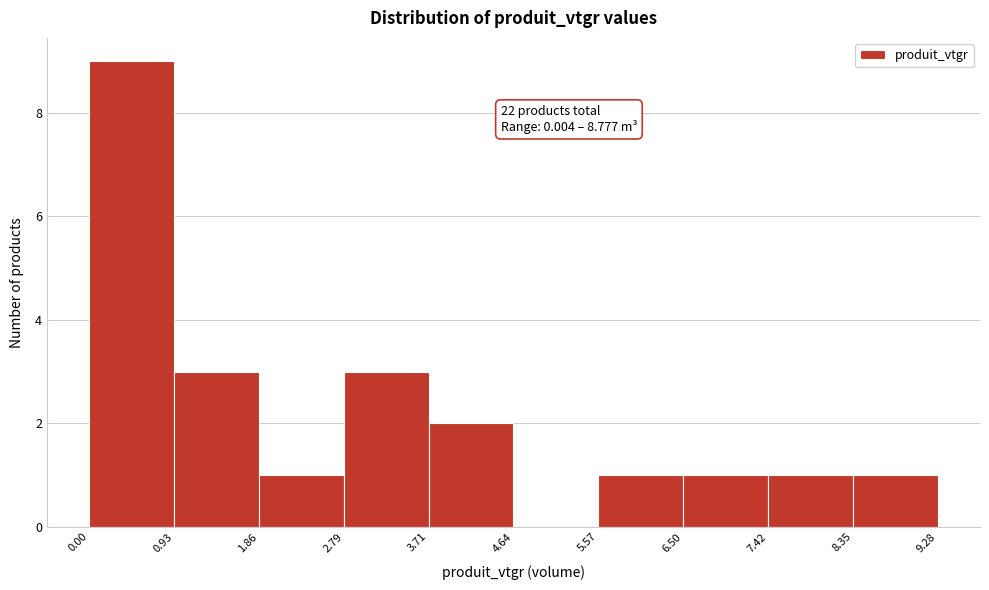

Which range on the x-axis has the tallest bar?

0.00 to 0.93